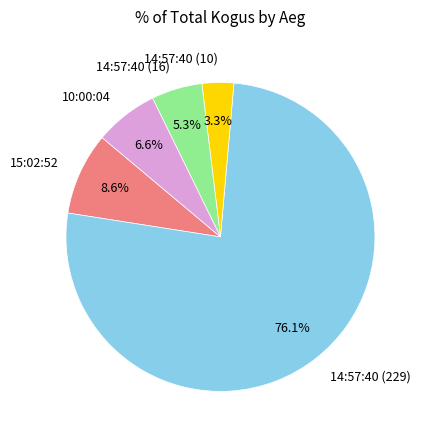

Is there any slice that represents more than half of the pie?

Yes